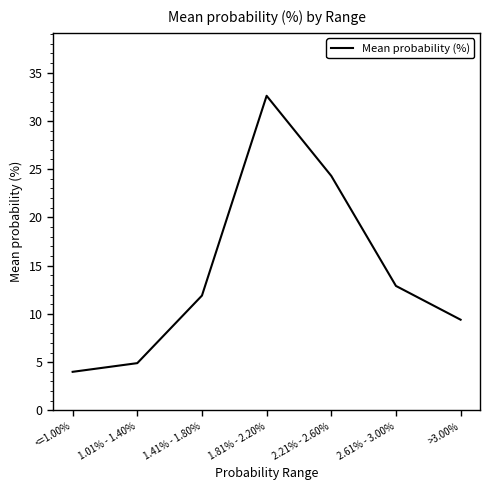

Reading right to left, what are all the values shown in this chart?

9.4	12.9	24.3	32.6	11.9	4.9	4.0